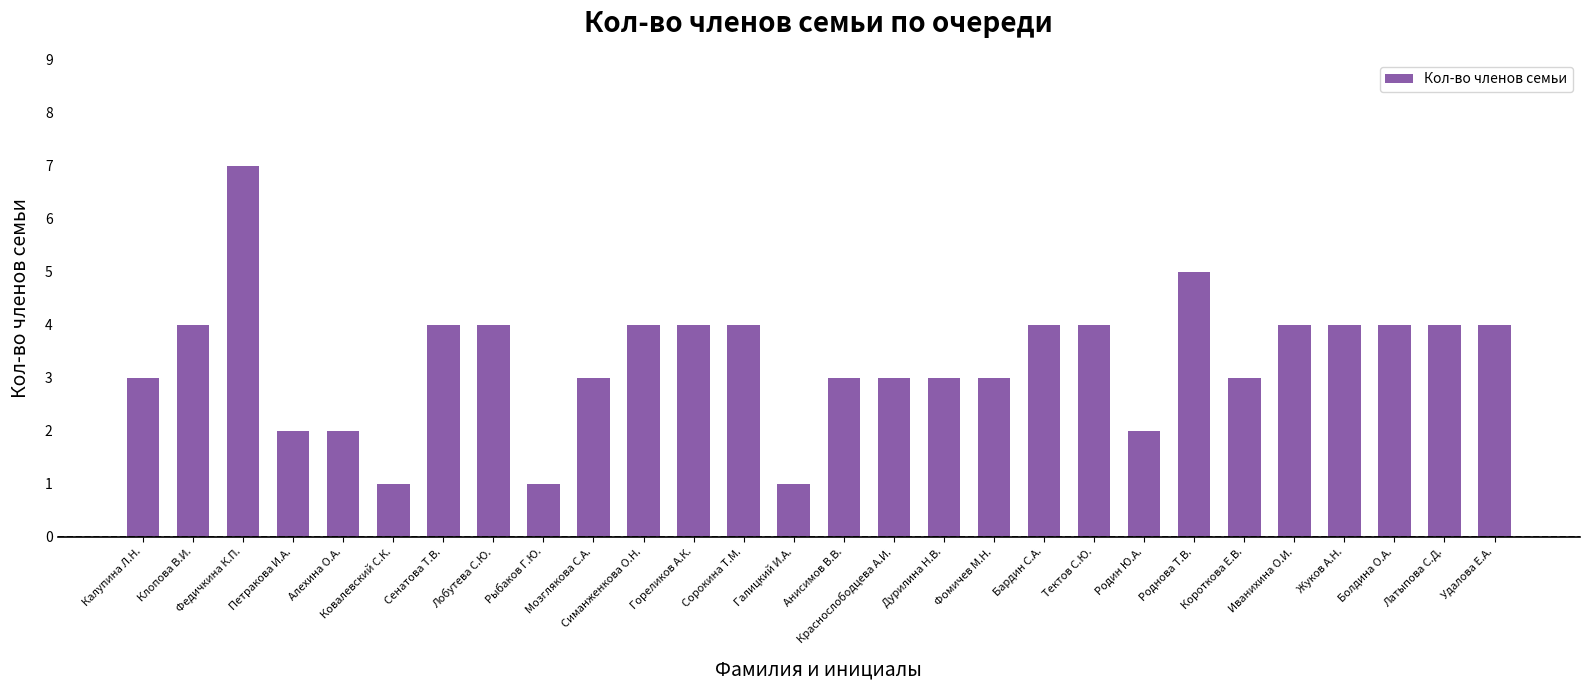

True or false: the data shows 2 at Алехина О.А..

True